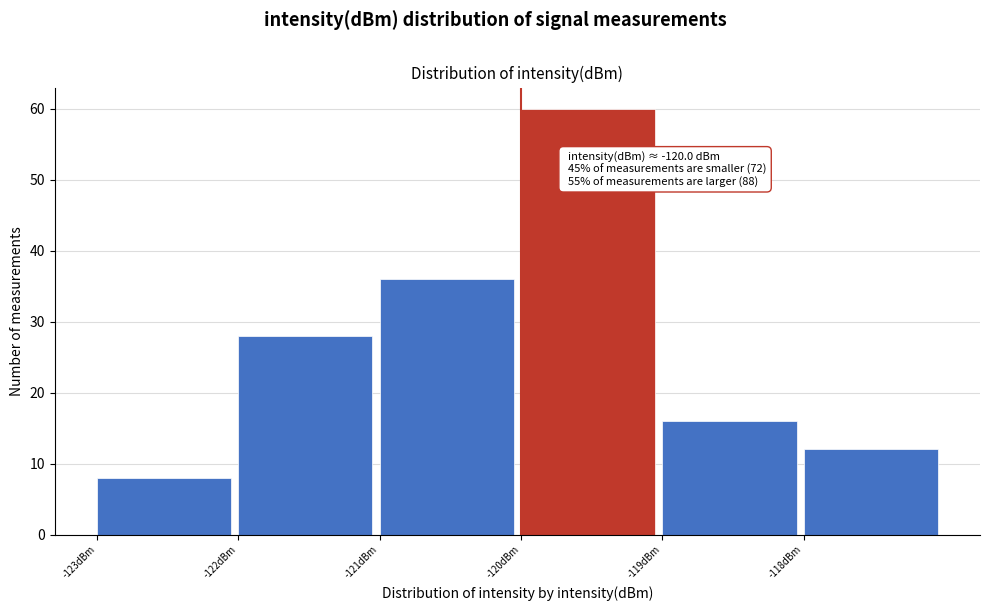

Which range on the x-axis has the tallest bar?

-120 to -119